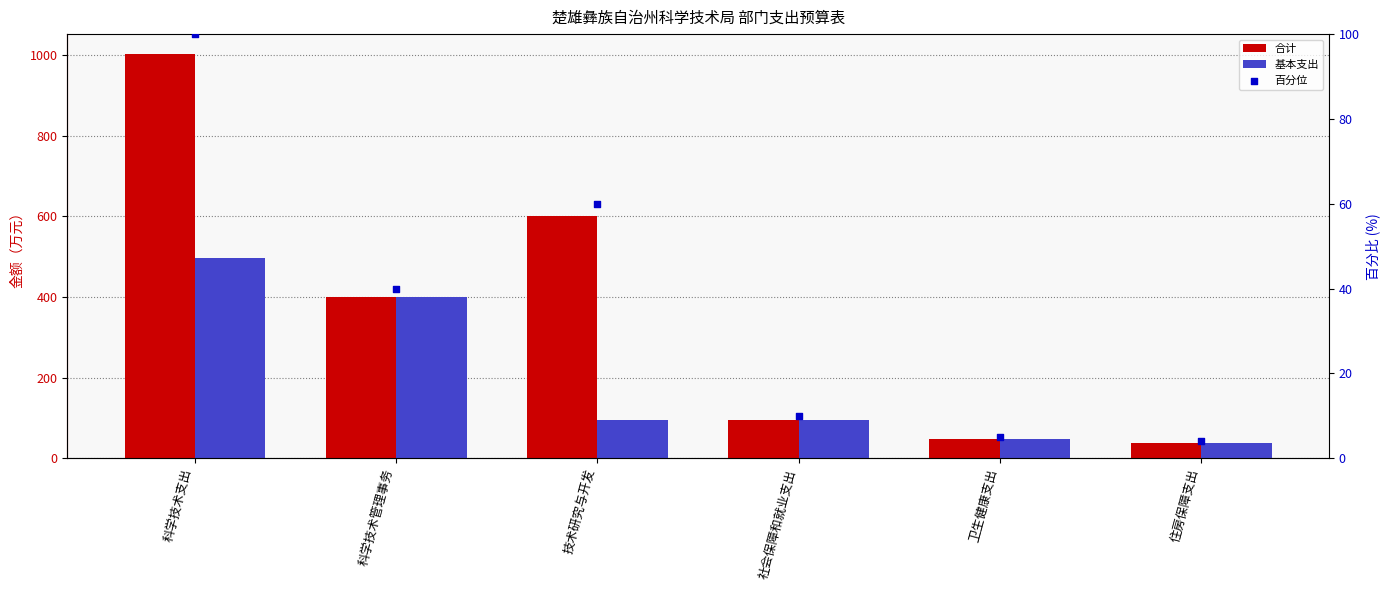

Which series has the largest total across all categories?

合计